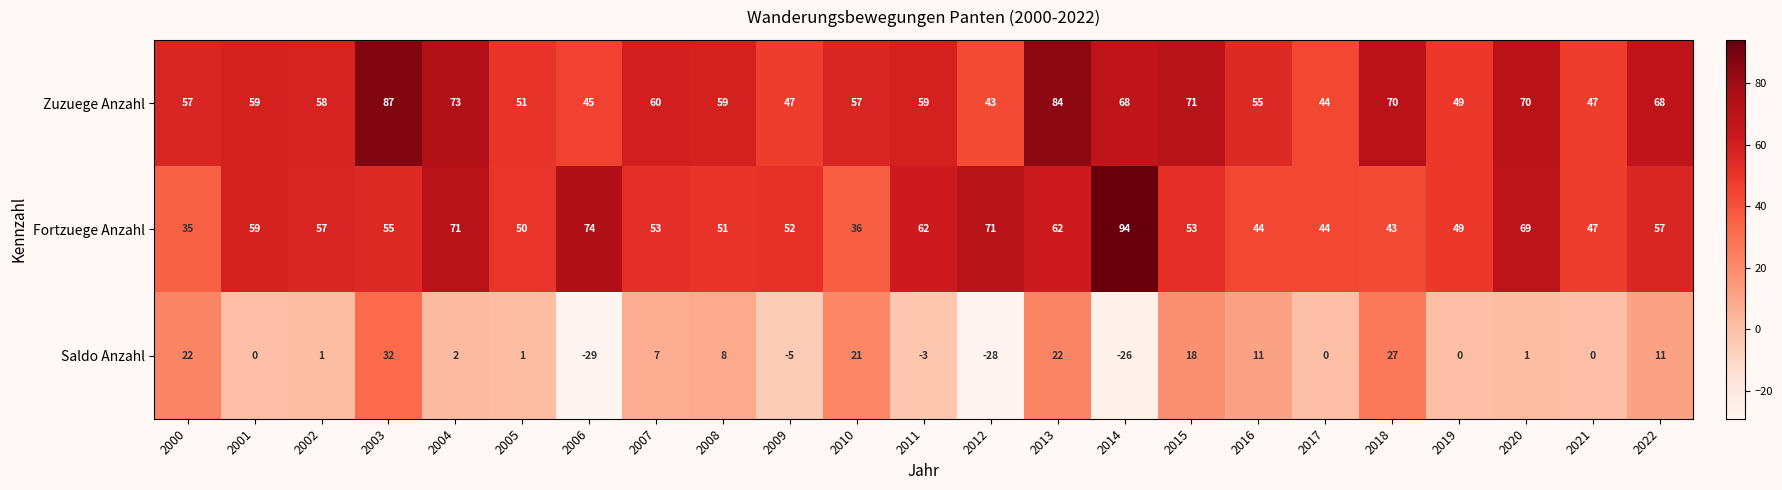

What is the maximum value for Fortzuege Anzahl?

94